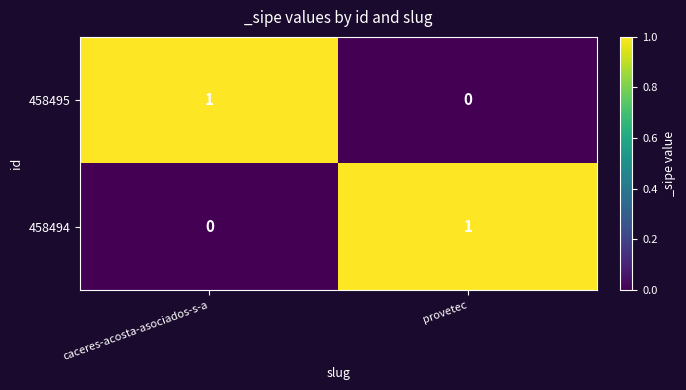

At which label does 458495 reach its minimum?

provetec